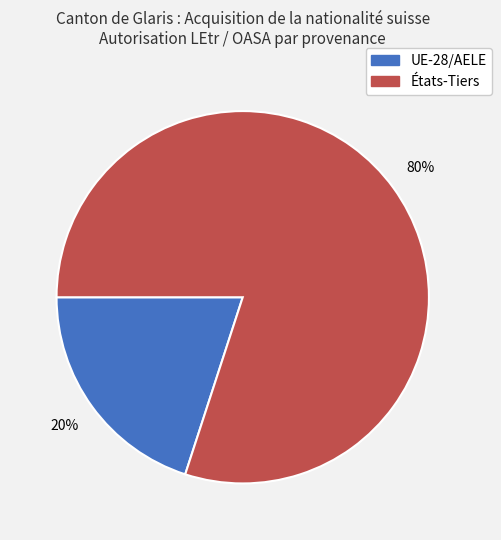

The UE-28/AELE slice represents 20% of the pie. True or false?

True